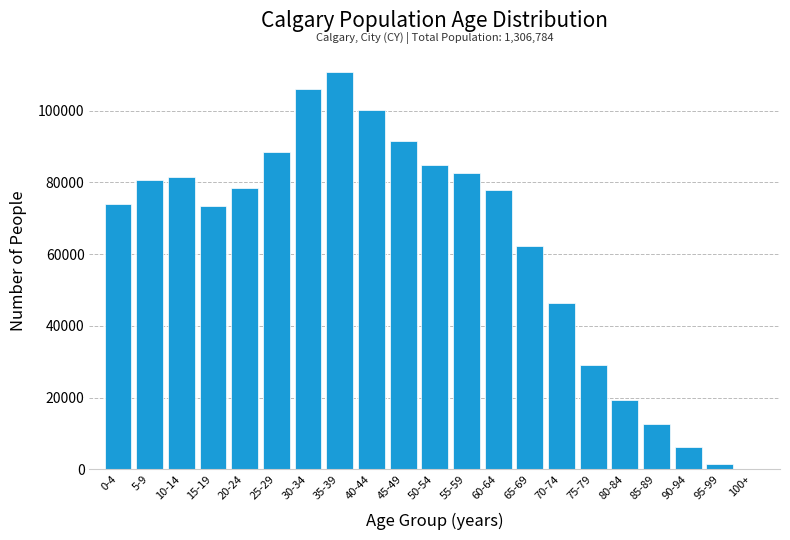

The value at 45-49 is 91385. True or false?

True